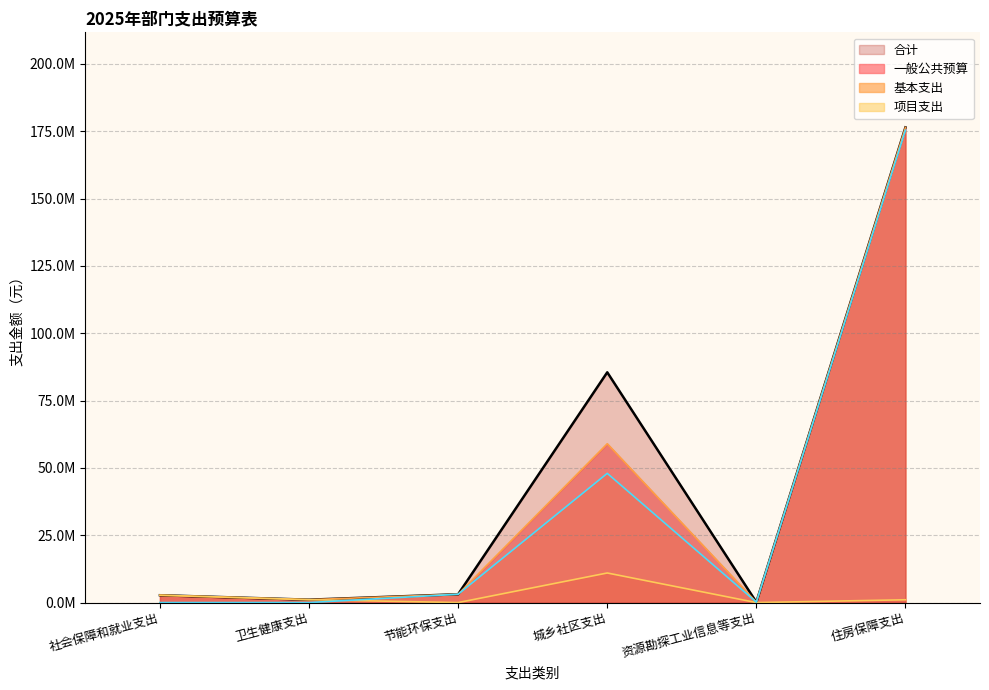

Where is the first local maximum for 项目支出?

城乡社区支出